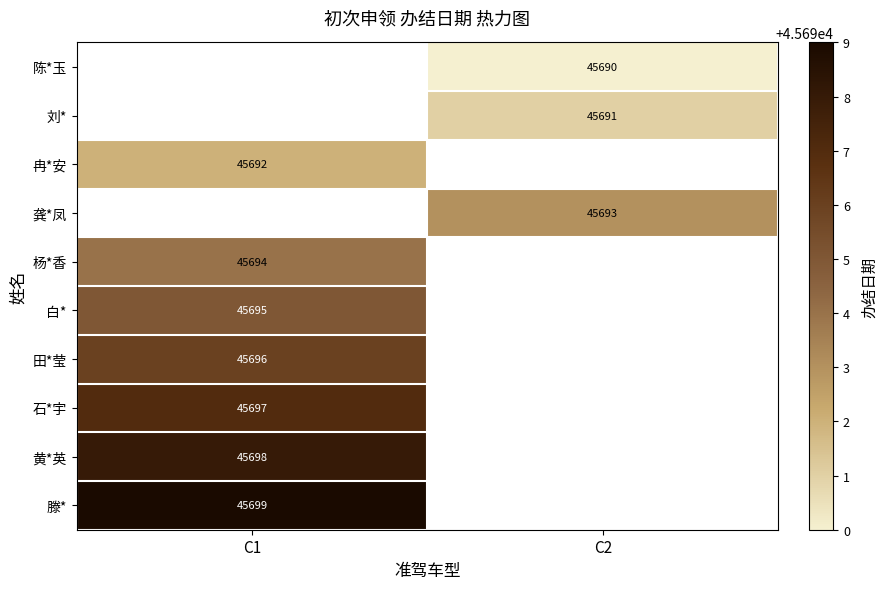

Is it true that 石*宇 equals 45697 at C1?

True